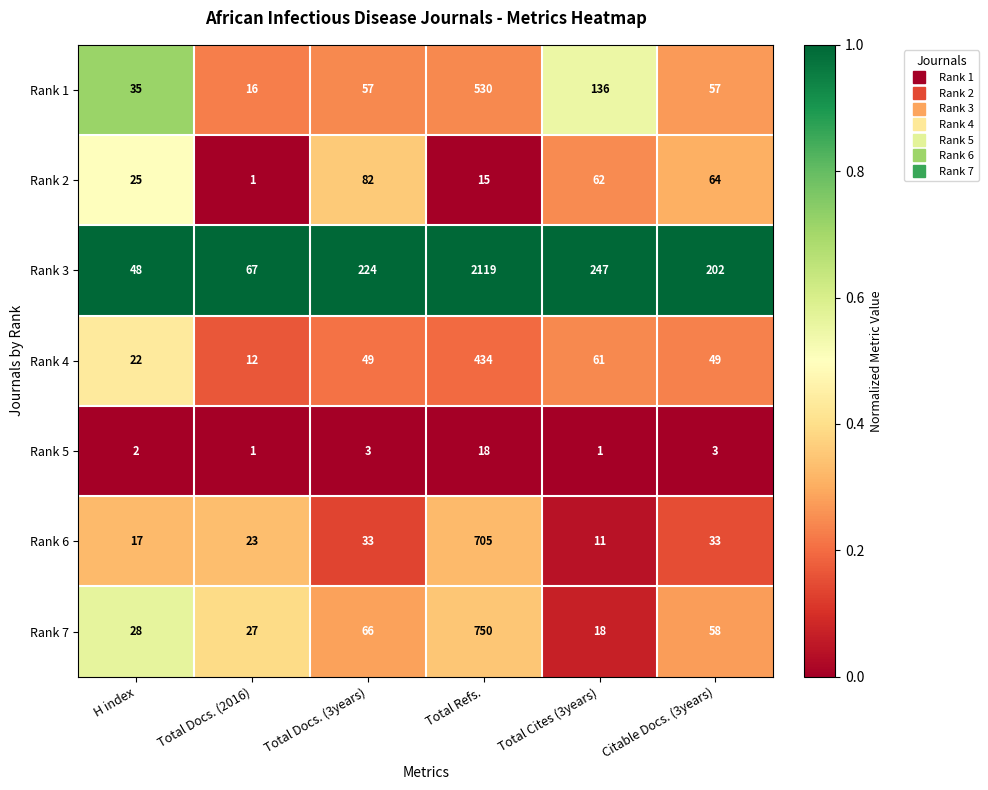

Rank the series by their maximum value, from highest to lowest.

Rank 3, Rank 7, Rank 6, Rank 1, Rank 4, Rank 2, Rank 5